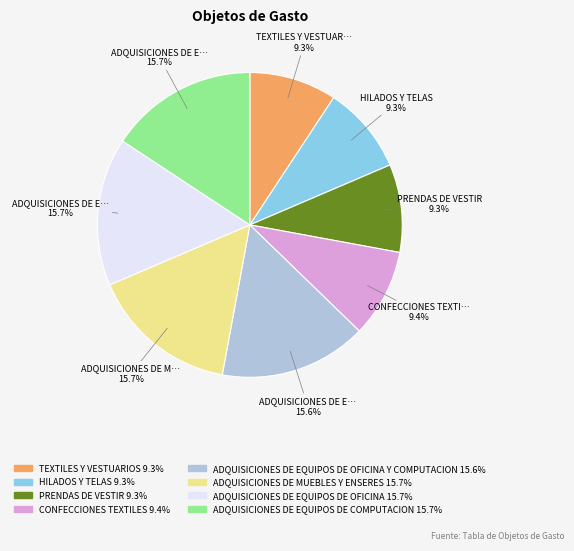

Is there any slice that represents more than half of the pie?

No